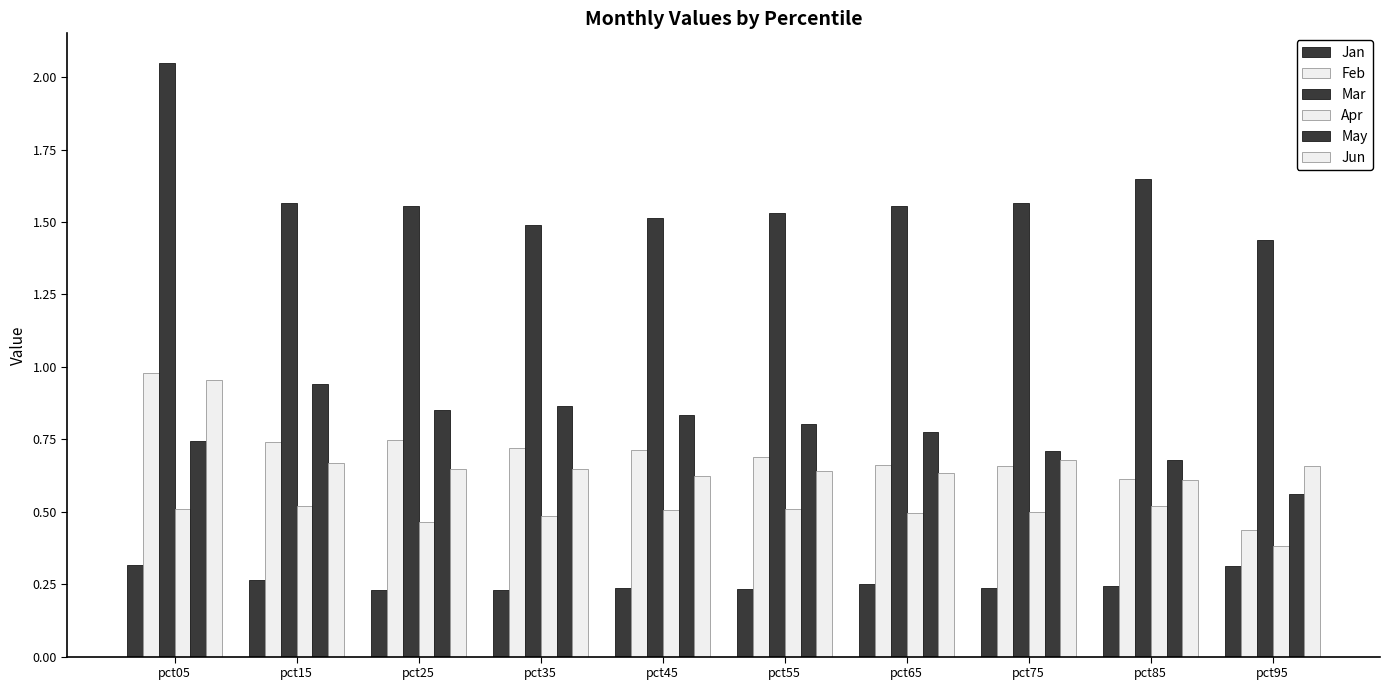

What is the value of the Mar bar at the 8th from the left?

1.6